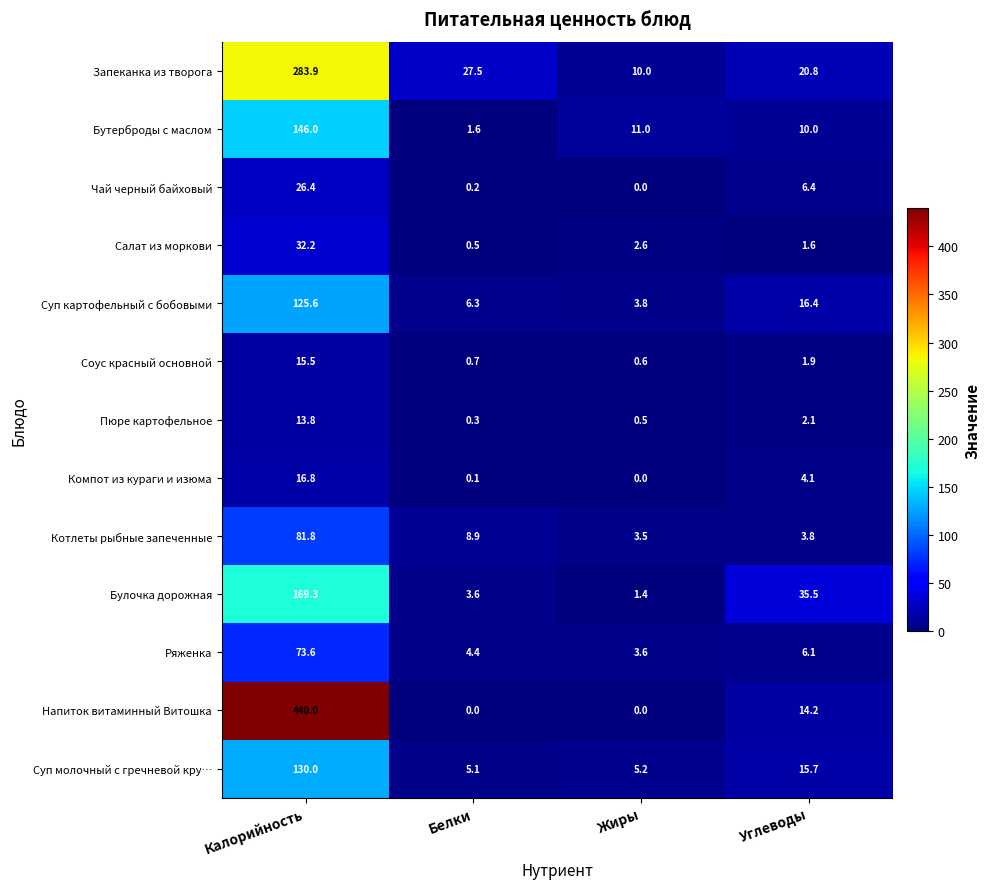

Rank the series by their maximum value, from highest to lowest.

Напиток витаминный Витошка, Запеканка из творога, Булочка дорожная, Бутерброды с маслом, Суп молочный с гречневой кру…, Суп картофельный с бобовыми, Котлеты рыбные запеченные, Ряженка, Салат из моркови, Чай черный байховый, Компот из кураги и изюма, Соус красный основной, Пюре картофельное